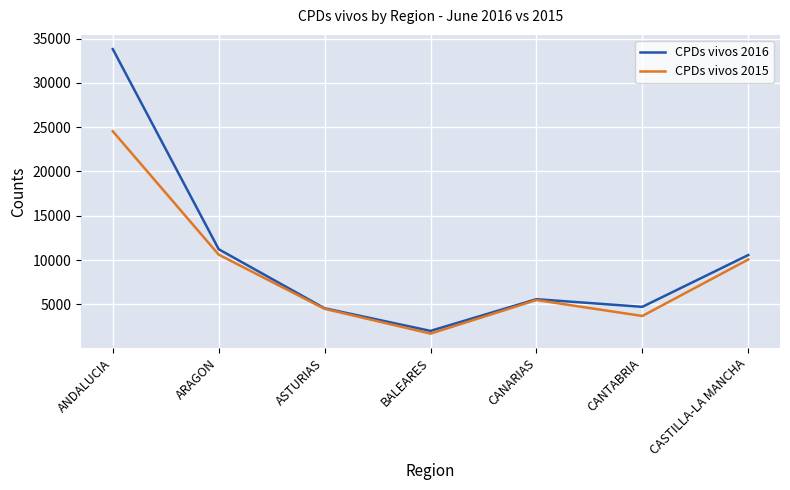

At how many categories does at least one series exceed 25934?

1